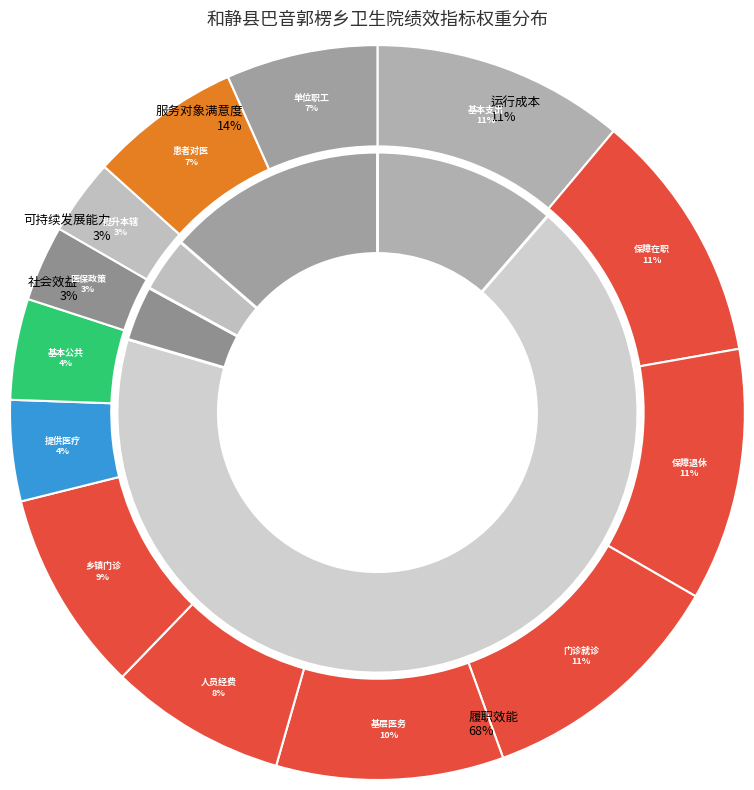

Between 患者对医疗服务的满意度 and 基本支出预算执行率, which is larger?

基本支出预算执行率